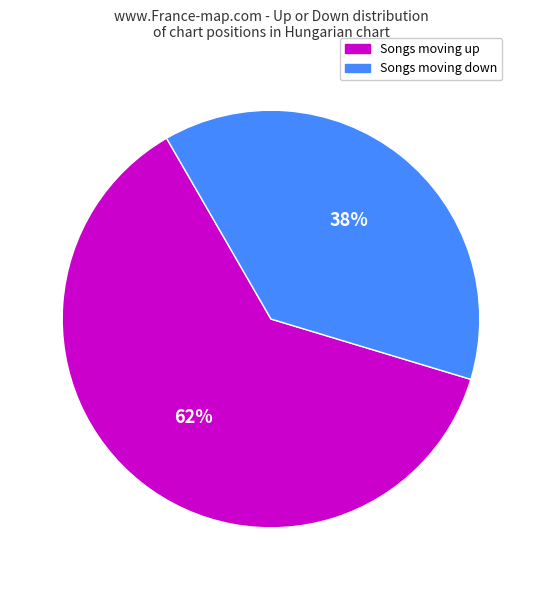

To the nearest percent, what is the difference between the largest and smallest slice percentages?

24%